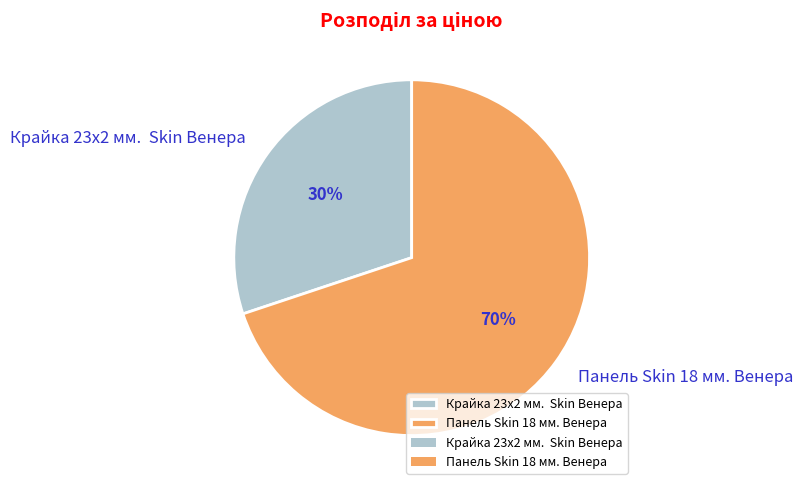

What is the smallest slice in the pie chart?

Крайка 23x2 мм. Skin Венера